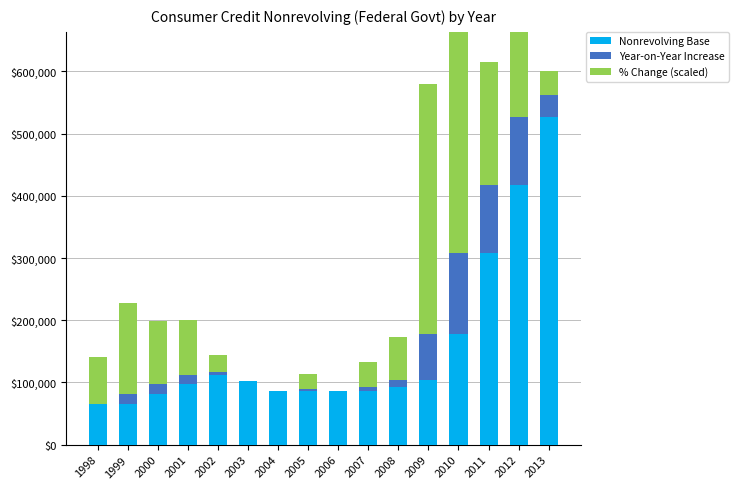

Reading left to right, list all the values displayed in this chart.

Nonrevolving Base: 1998=64885.9	1999=64885.9	2000=81797.4	2001=96654.2	2002=111896.8	2003=102918.0	2004=86074.1	2005=86074.1	2006=86923.1	2007=86923.1	2008=92966.9	2009=104265.7	2010=178592.4	2011=308754.5	2012=417421.8	2013=526796.3
Year-on-Year Increase: 1998=0.0	1999=16911.5	2000=14856.8	2001=15242.6	2002=5411.5	2003=0.0	2004=0.0	2005=3747.4	2006=0.0	2007=6043.8	2008=11298.8	2009=74326.7	2010=130162.1	2011=108667.2	2012=109374.6	2013=35459.1
% Change (scaled): 1998=76016.9	1999=146523.8	2000=102105.6	2001=88667.7	2002=27213.2	2003=0.0	2004=0.0	2005=24458.1	2006=0.0	2007=39076.8	2008=68314.0	2009=400831.9	2010=409771.8	2011=197913.9	2012=147310.9	2013=37839.8